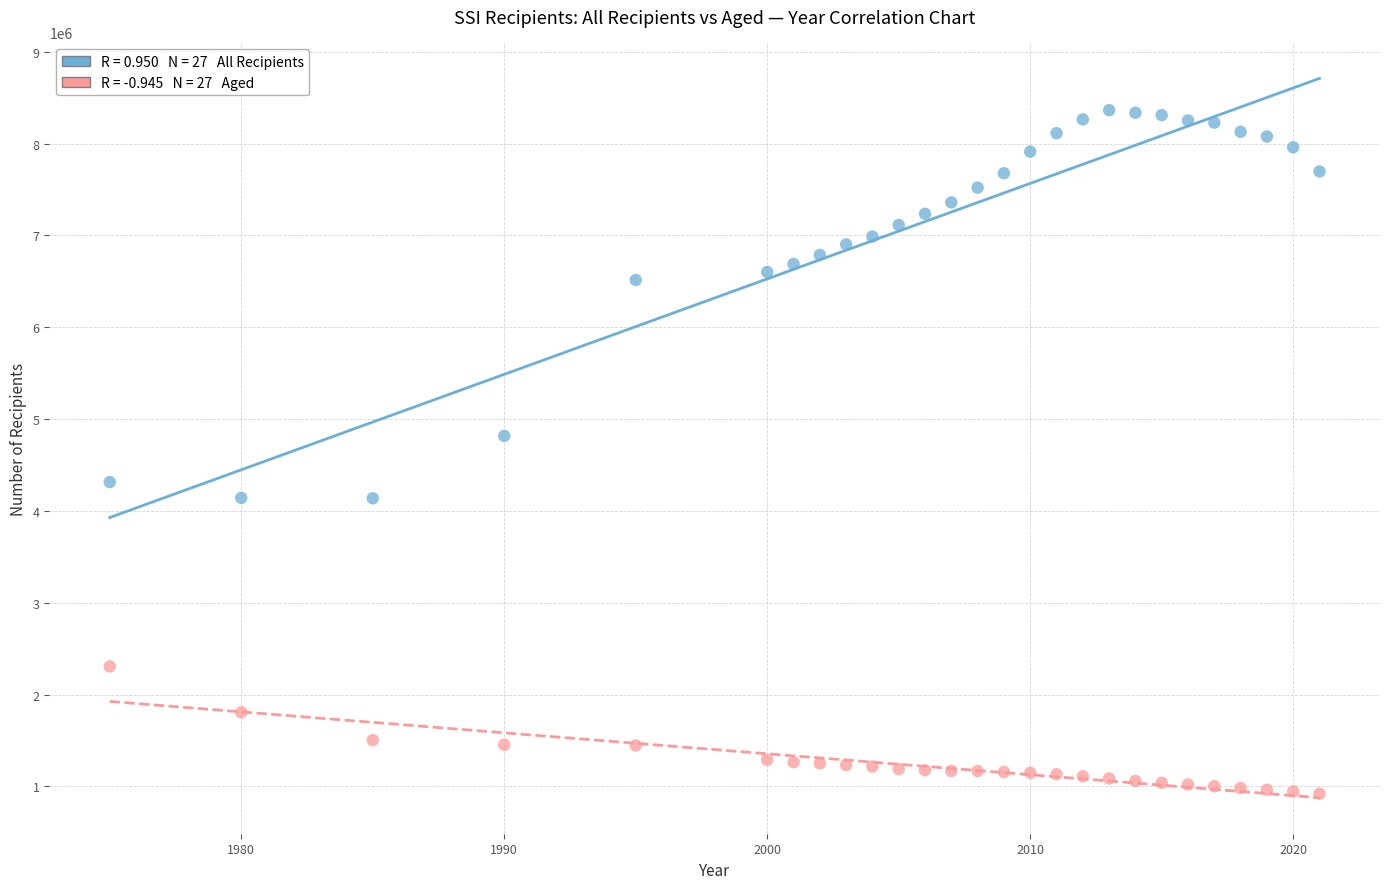

Across all series, what Y value is closest to 4642582?

4817127